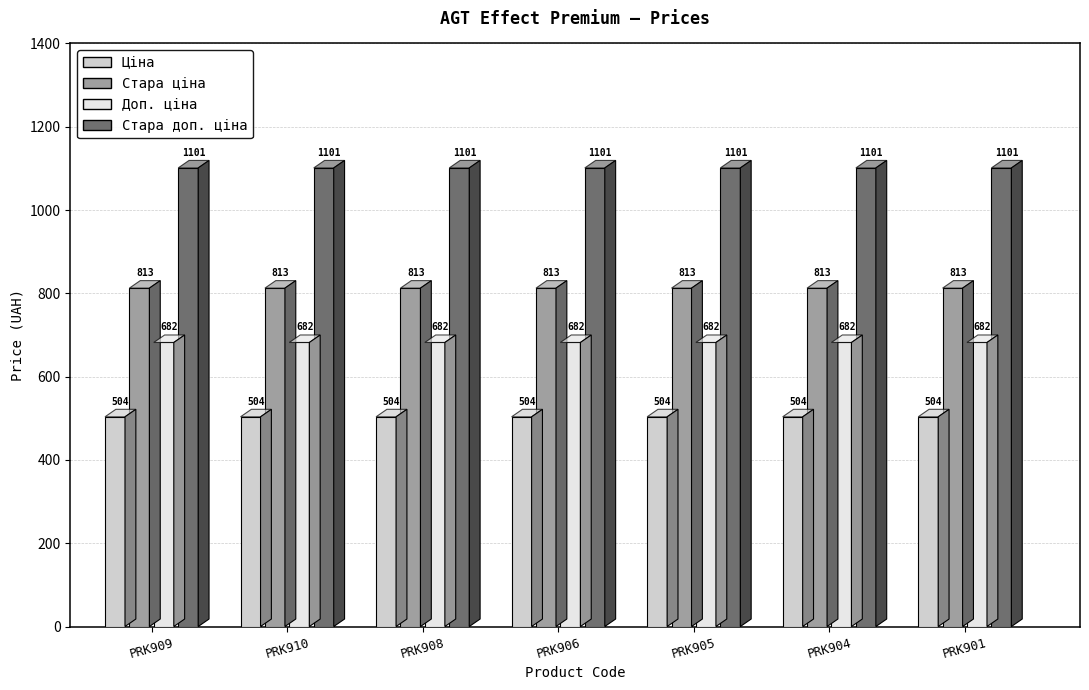

What are all the series names shown in the legend?

Ціна, Стара ціна, Доп. ціна, Стара доп. ціна